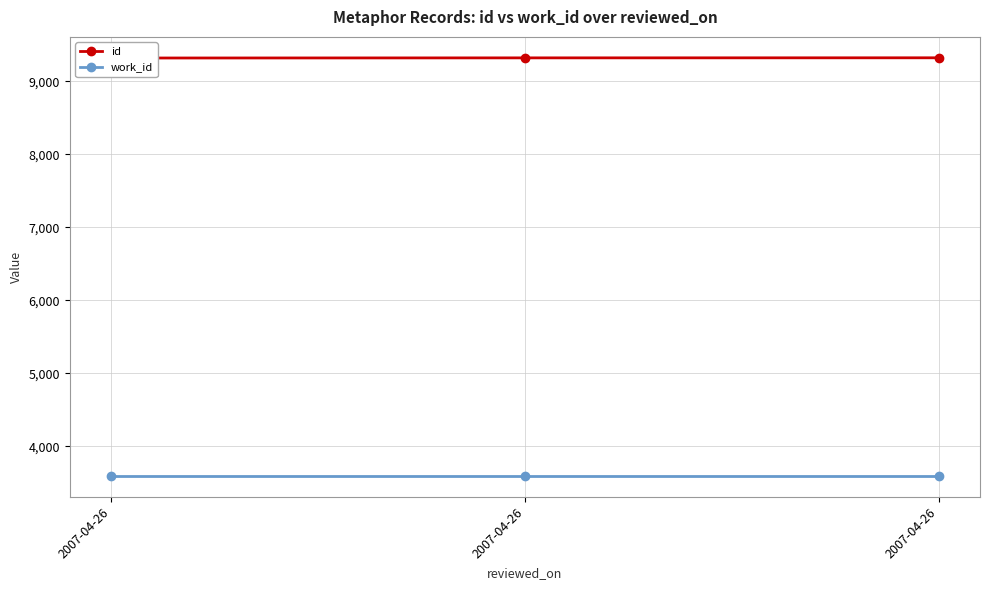

At which category does the chart reach its peak across all series?

2007-04-26